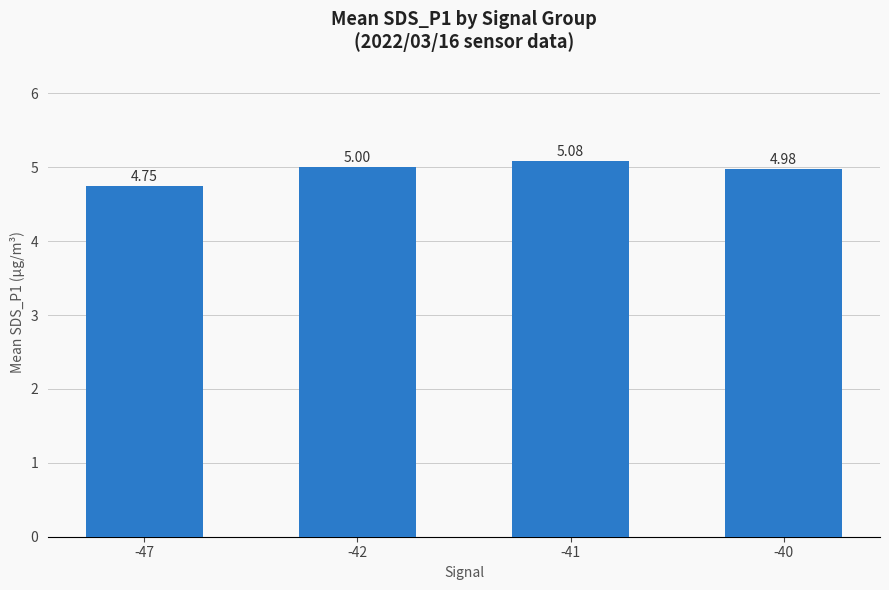

True or false: the data shows 7.9 at -47.

False